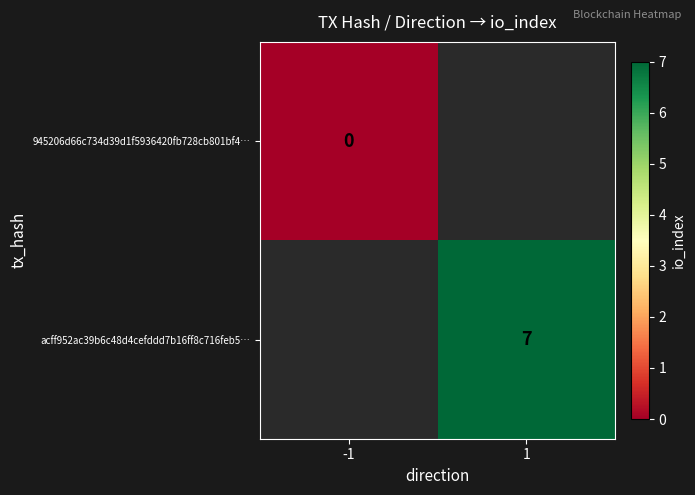

Is it true that acff952ac39b6c48d4cefddd7b16ff8c716feb5… equals 7 at 1?

True